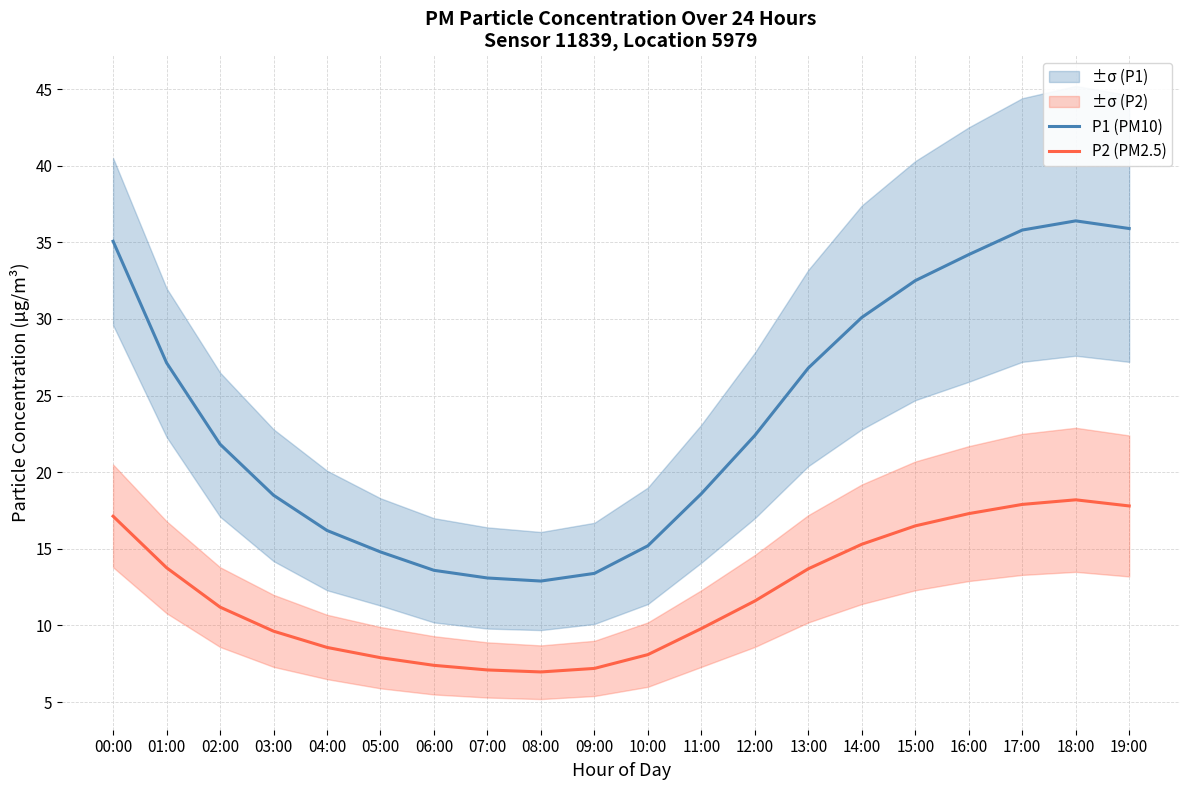

How many lines are shown in the chart?

2